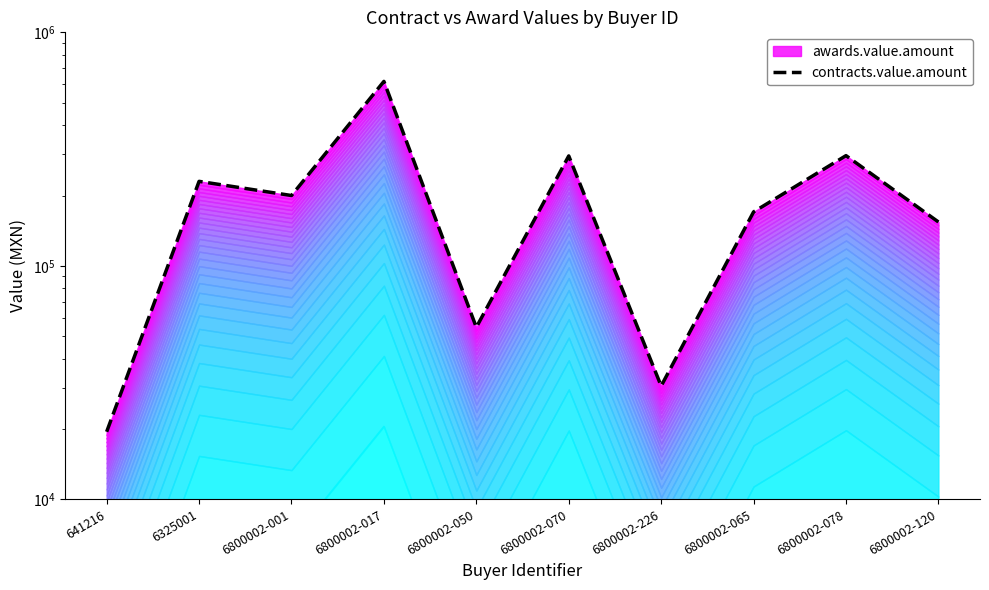

Reading left to right, list all the values displayed in this chart.

641216=19462.7	6325001=229999.8	6800002-001=200013.0	6800002-017=616499.9	6800002-050=54516.0	6800002-070=295527.2	6800002-226=30560.0	6800002-065=170162.4	6800002-078=296413.8	6800002-120=154092.0